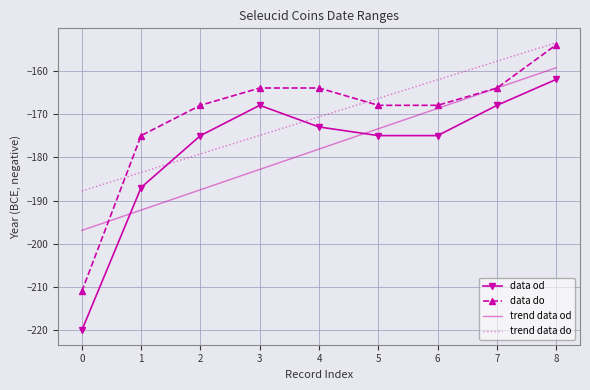

The value of data do at 4 is -164.0. True or false?

True